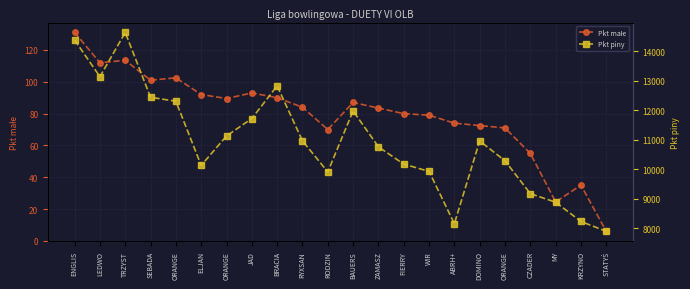

True or false: Pkt małe and Pkt piny intersect in this chart.

False